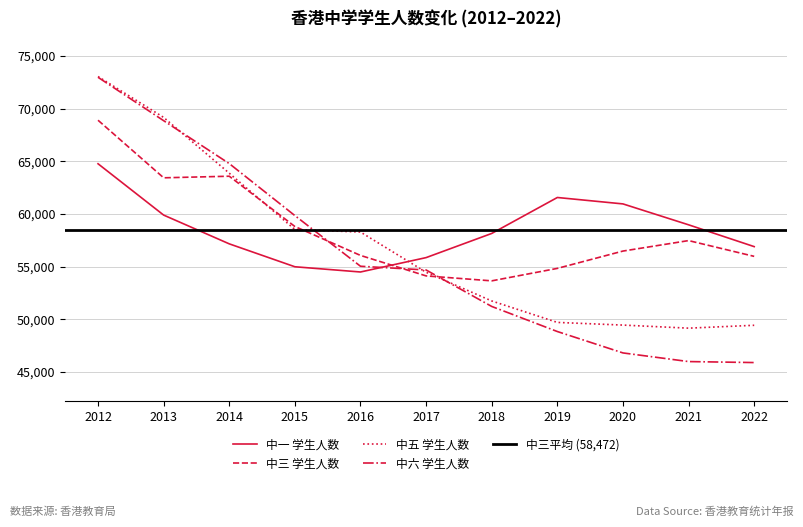

What is the difference between the 中六 学生人数 values at 2012 and 2018?

21765